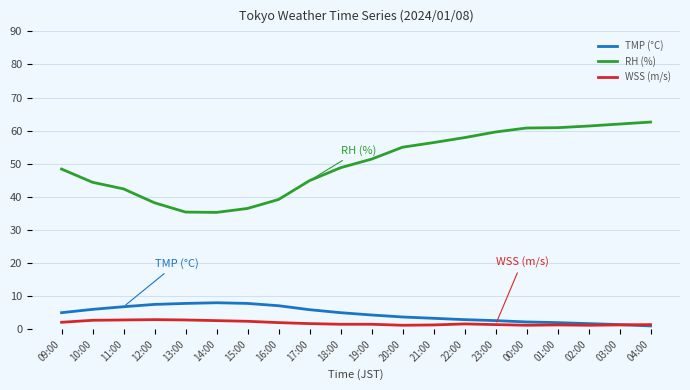

True or false: RH (%) and TMP (°C) intersect in this chart.

False